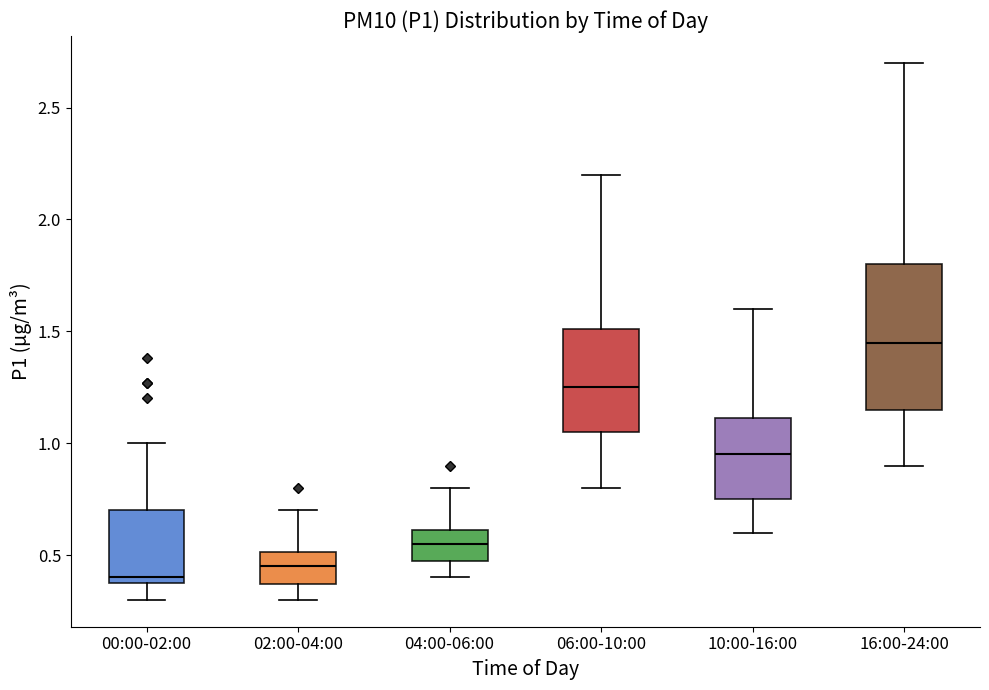

Reading left to right, read every box against the y-axis: the position of its median line, the range the box covers, and the ends of its whiskers. The values are not printed on the chart, so give them approximately, as read against the axis.

00:00-02:00: median 0.40 (just above the box's lower edge), box 0.40 to 0.70, whiskers 0.30 to 1.00
02:00-04:00: median 0.45, box 0.35 to 0.50, whiskers 0.30 to 0.70
04:00-06:00: median 0.55, box 0.45 to 0.60, whiskers 0.40 to 0.80
06:00-10:00: median 1.25, box 1.05 to 1.50, whiskers 0.80 to 2.20
10:00-16:00: median 0.95, box 0.75 to 1.10, whiskers 0.60 to 1.60
16:00-24:00: median 1.45, box 1.15 to 1.80, whiskers 0.90 to 2.70